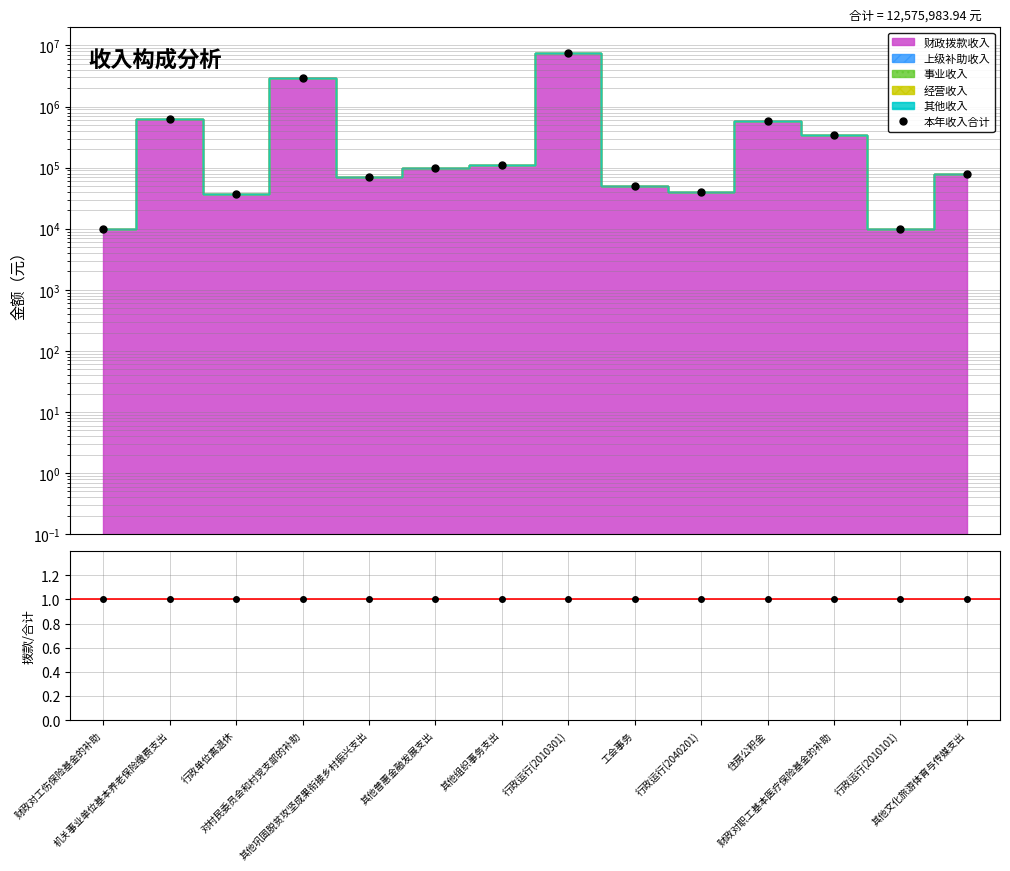

True or false: 本年收入合计 has more than 2 interior local peaks.

True